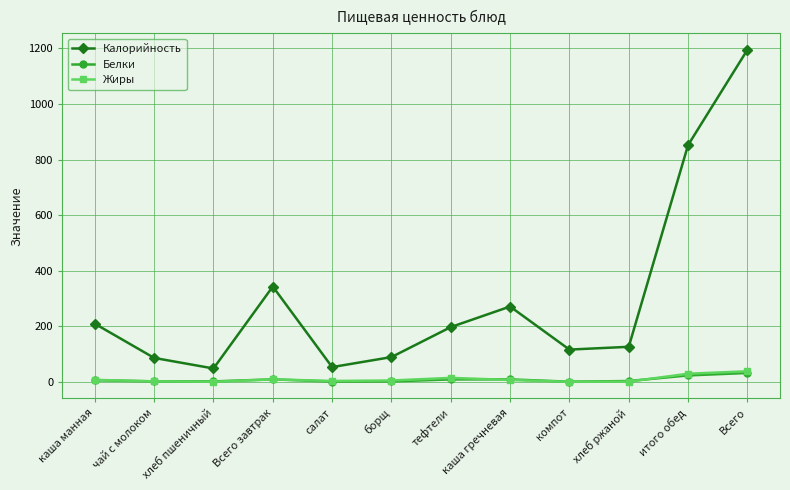

How many data points in Белки are less than 5?

6